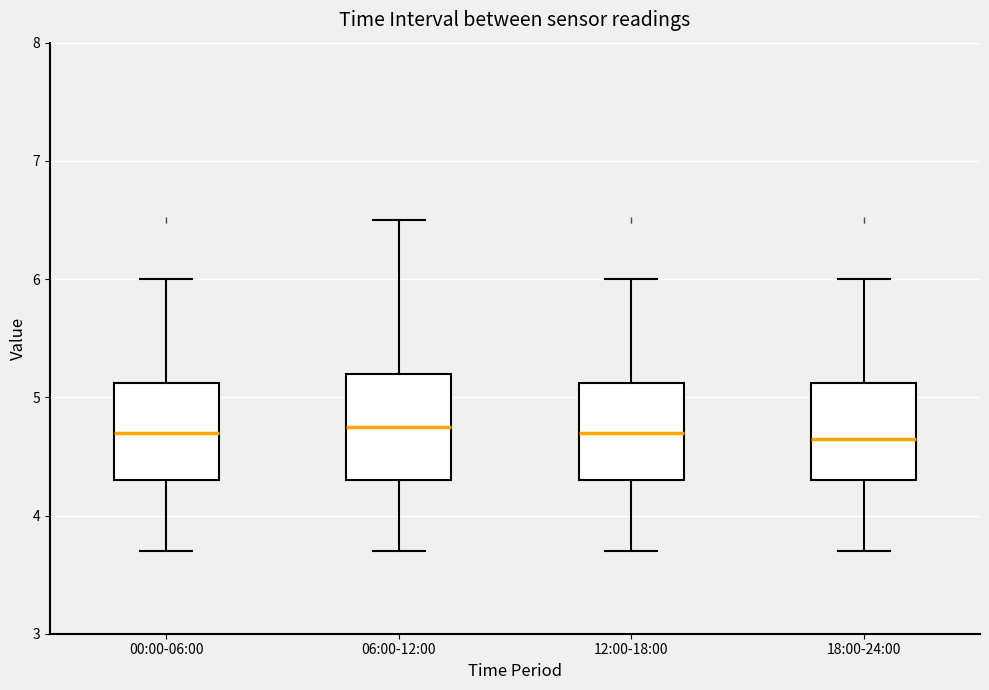

Reading left to right, transcribe this box plot: for each box, give where its median line is, the range the box spans, and where its two whiskers end, as read against the y-axis. The values are not printed on the chart, so give them approximately, as read against the axis.

00:00-06:00: median 4.7, box 4.3 to 5.1, whiskers 3.7 to 6.0
06:00-12:00: median 4.8, box 4.3 to 5.2, whiskers 3.7 to 6.5
12:00-18:00: median 4.7, box 4.3 to 5.1, whiskers 3.7 to 6.0
18:00-24:00: median 4.7, box 4.3 to 5.1, whiskers 3.7 to 6.0